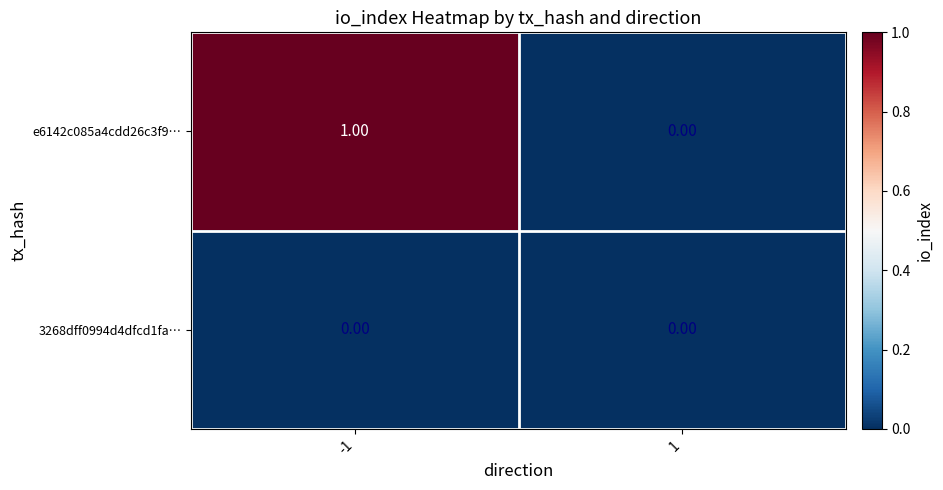

What is the maximum value shown in the chart?

1